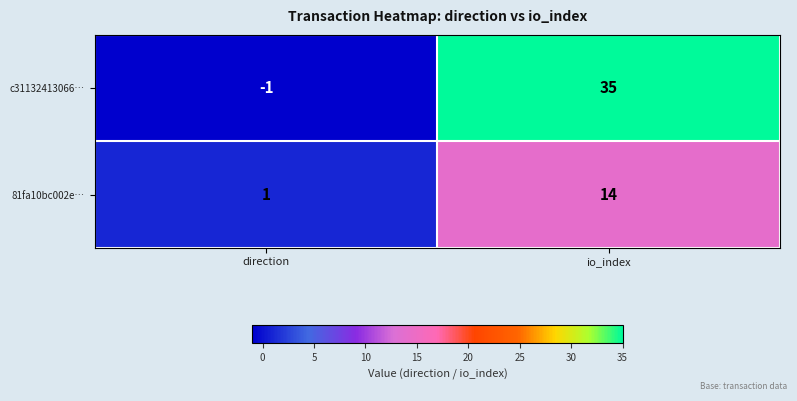

Reading left to right, extract all data points from this chart.

c31132413066…: -1	35
81fa10bc002e…: 1	14